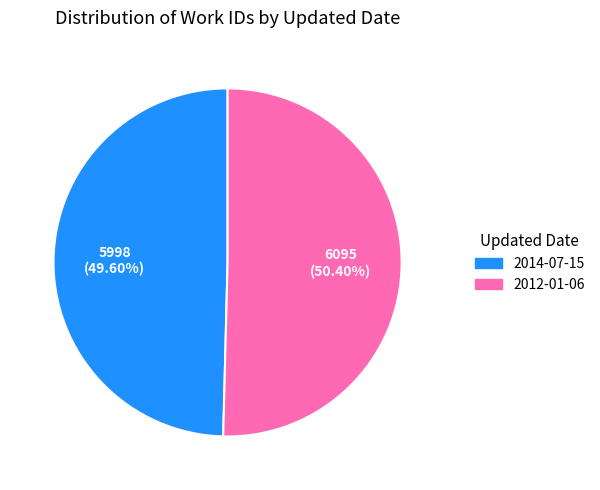

Do 2014-07-15 and 2012-01-06 together represent more than half of the pie?

Yes